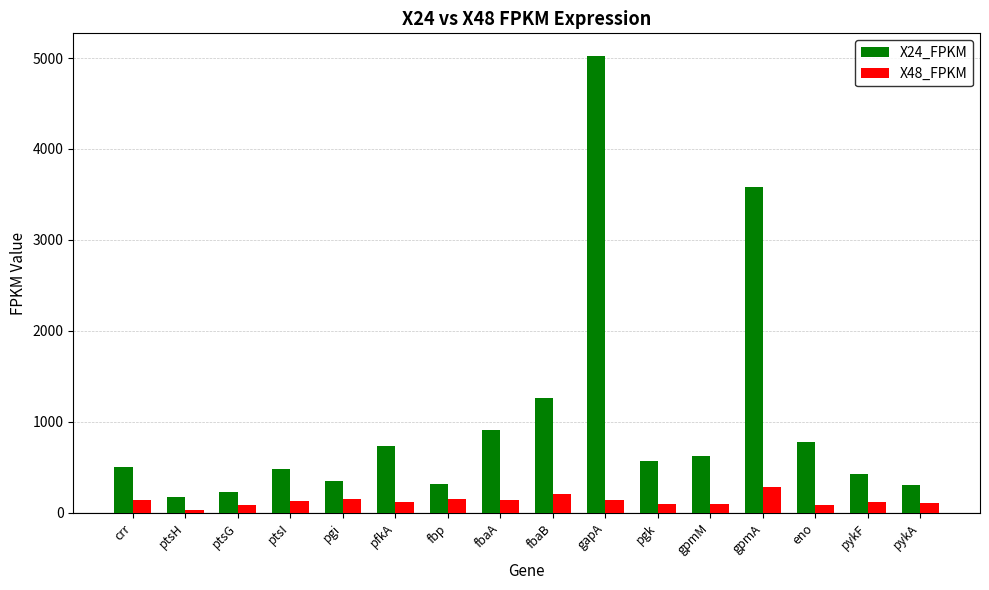

Rank the series by their maximum value, from highest to lowest.

X24_FPKM, X48_FPKM